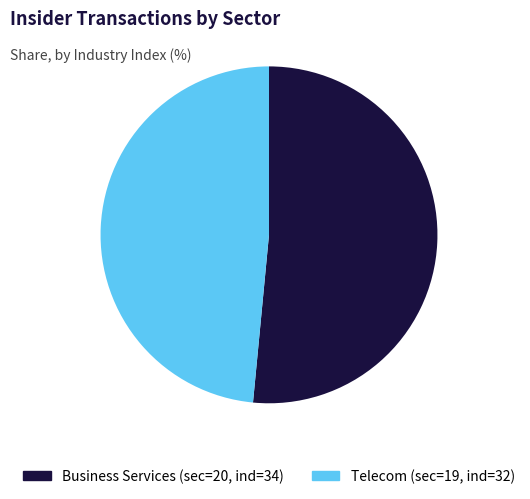

What is the majority slice?

Business Services (sec=20, ind=34)